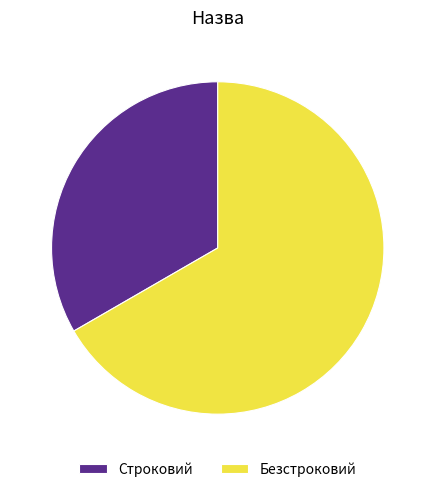

Approximately how many times larger is the value at Строковий compared to Безстроковий?

0.5